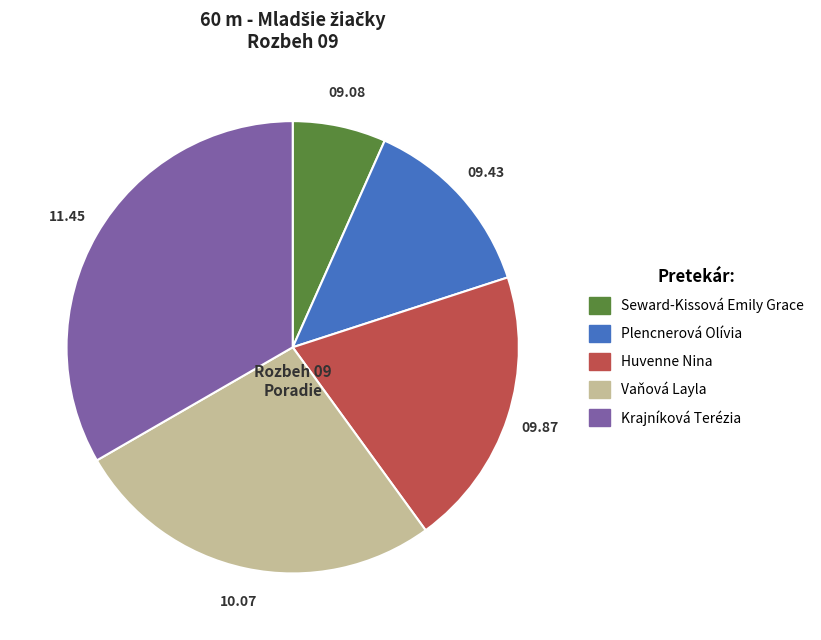

Does Krajníková Terézia account for over 50% of the chart?

No